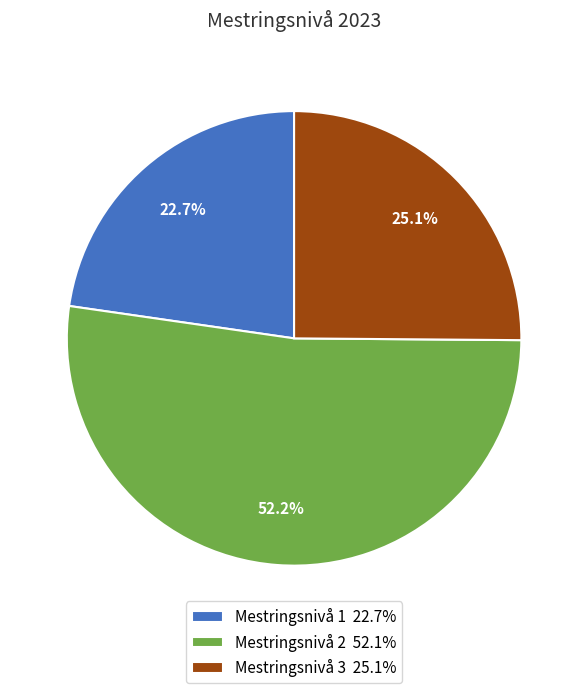

What is the ratio of the value at Mestringsnivå 2 to the value at Mestringsnivå 1?

2.3